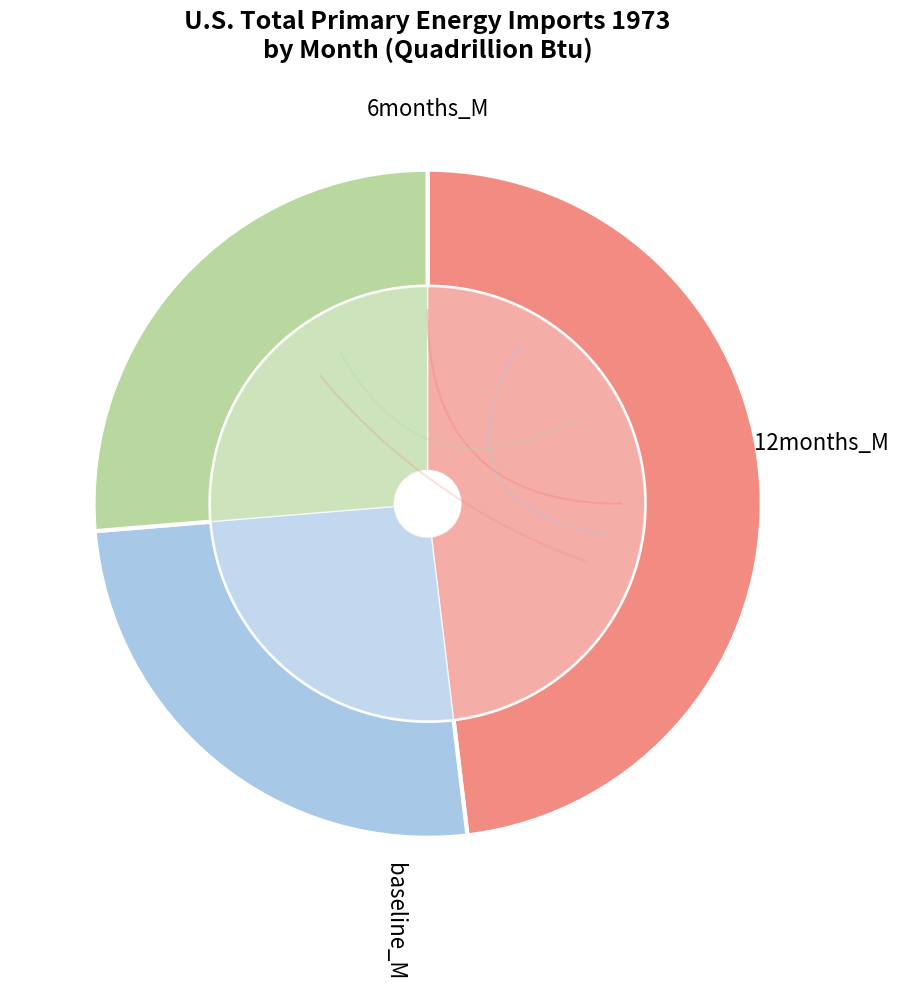

Does any single category account for the majority?

No